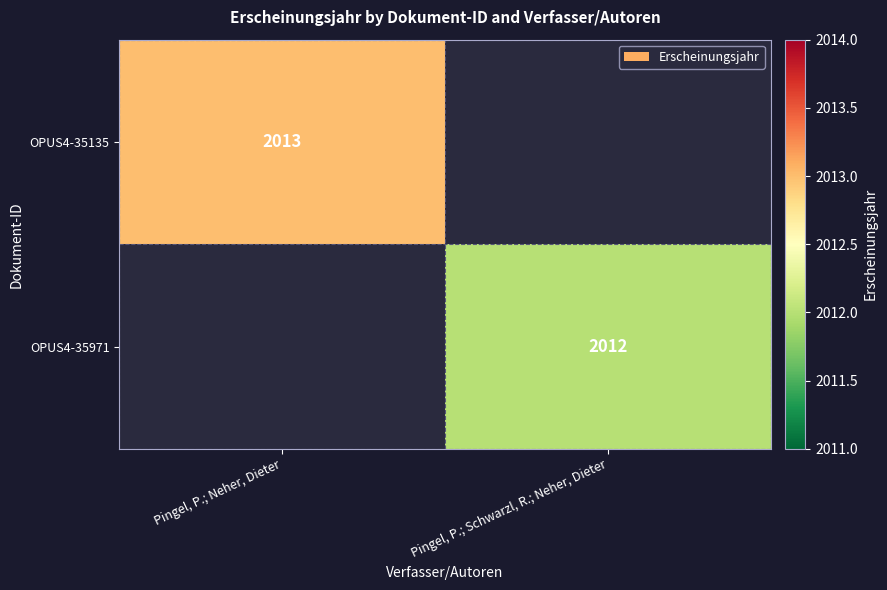

The OPUS4-35971 series shows 2012 at Pingel, P.; Schwarzl, R.; Neher, Dieter. True or false?

True